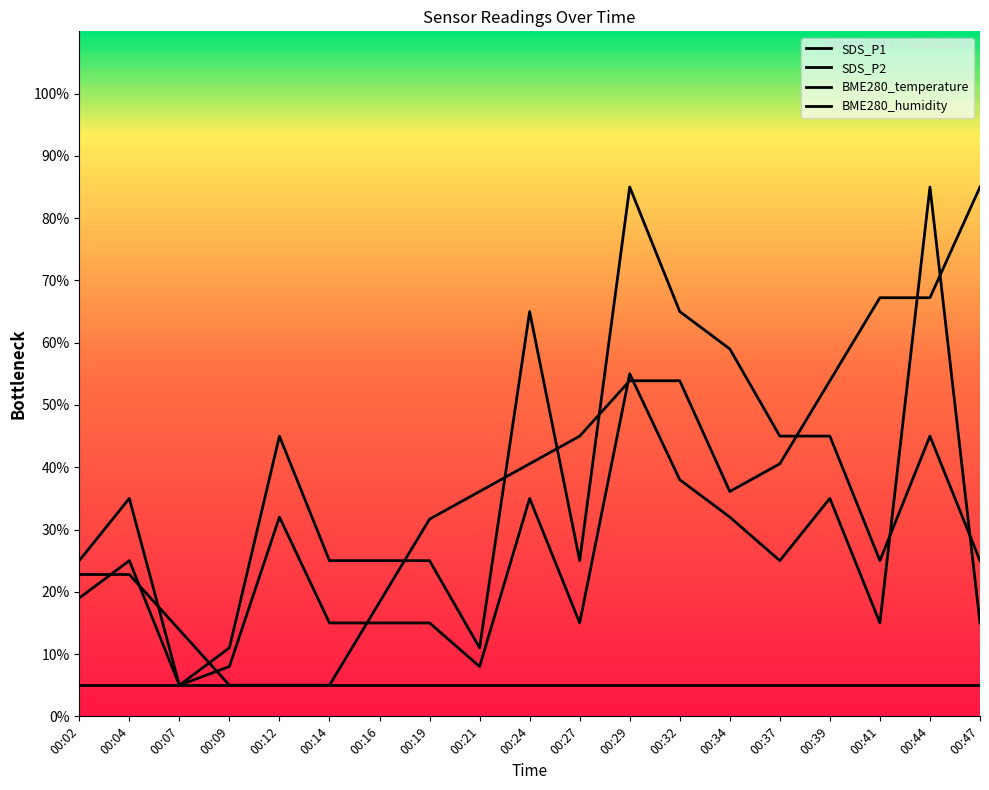

What is the approximate value of SDS_P1 at 00:39?

35.0